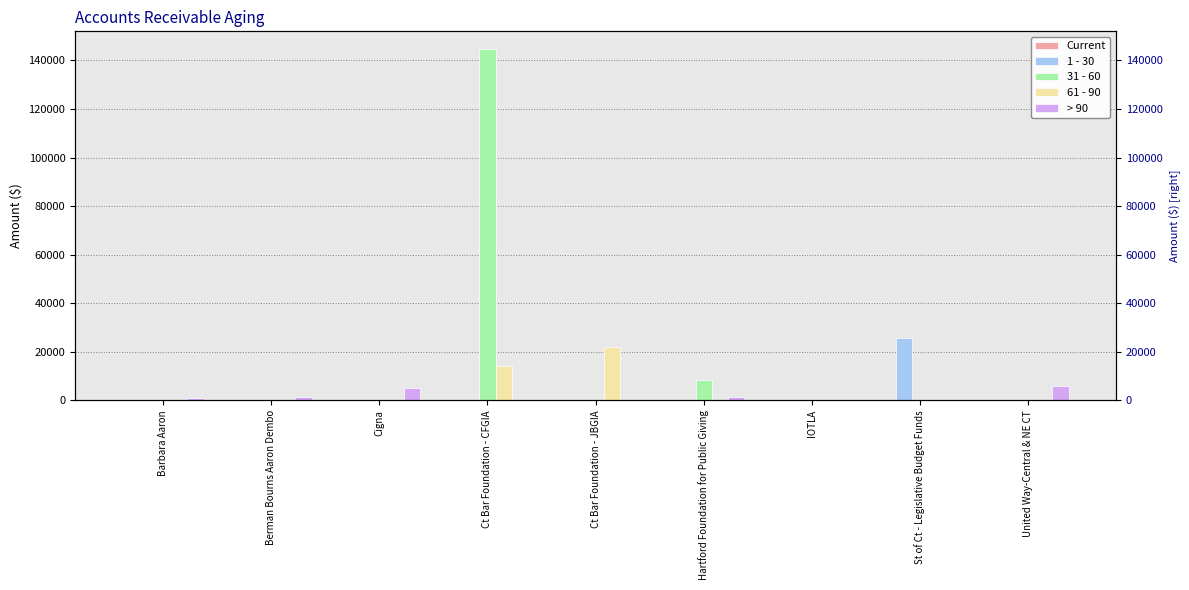

What is the total value across all series at Cigna?

5000